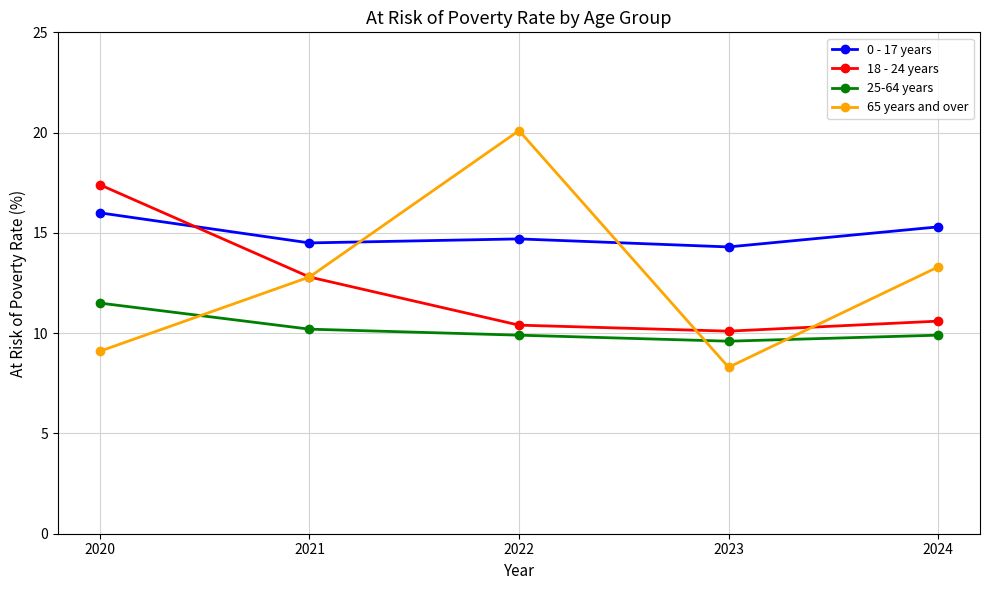

Reading left to right, extract all data points from this chart.

0 - 17 years: 2020=16.0	2021=14.5	2022=14.7	2023=14.3	2024=15.3
18 - 24 years: 2020=17.4	2021=12.8	2022=10.4	2023=10.1	2024=10.6
25-64 years: 2020=11.5	2021=10.2	2022=9.9	2023=9.6	2024=9.9
65 years and over: 2020=9.1	2021=12.8	2022=20.1	2023=8.3	2024=13.3